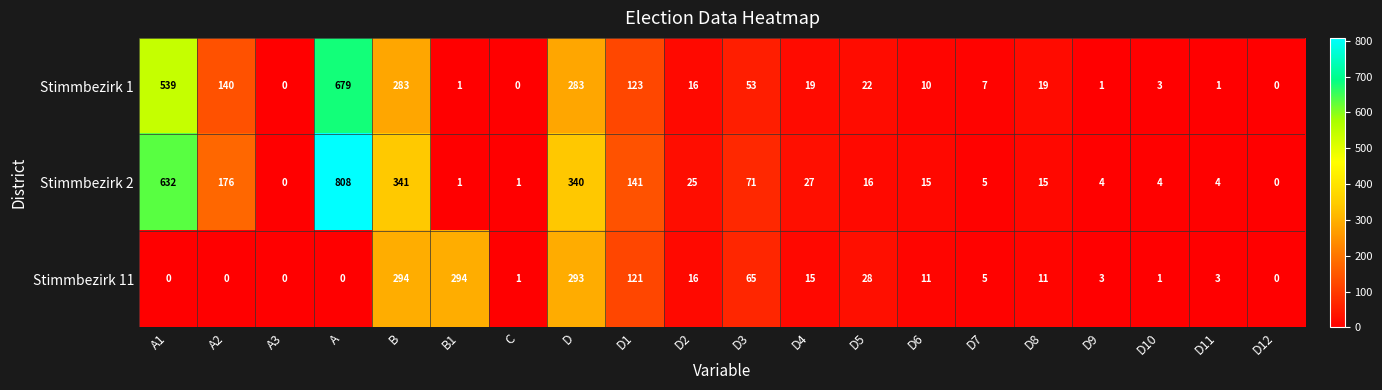

What is the difference between the maximum and minimum values in the Stimmbezirk 11 series?

294